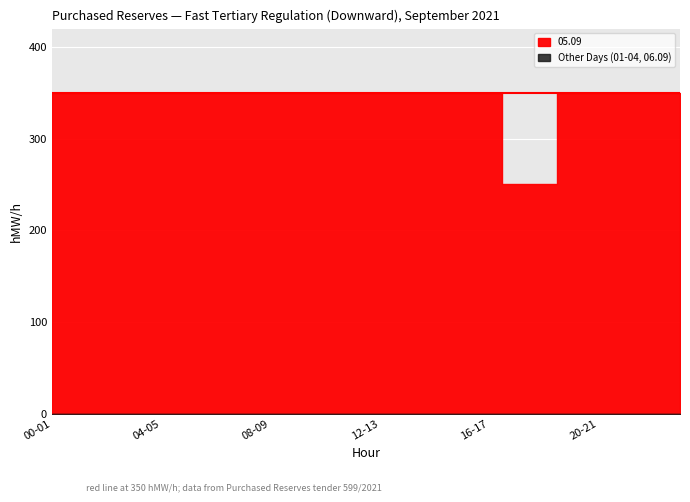

How many lines are shown in the chart?

6